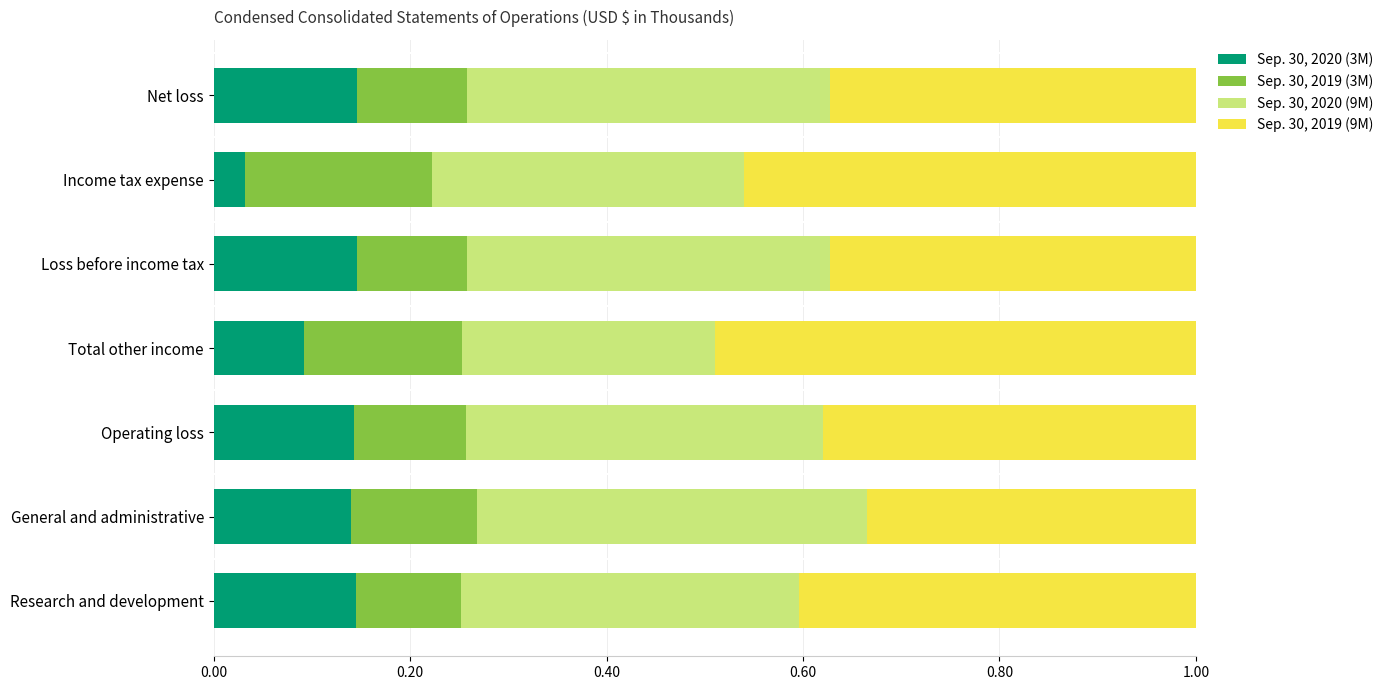

At which label does Sep. 30, 2020 (3M) reach its minimum?

Income tax expense